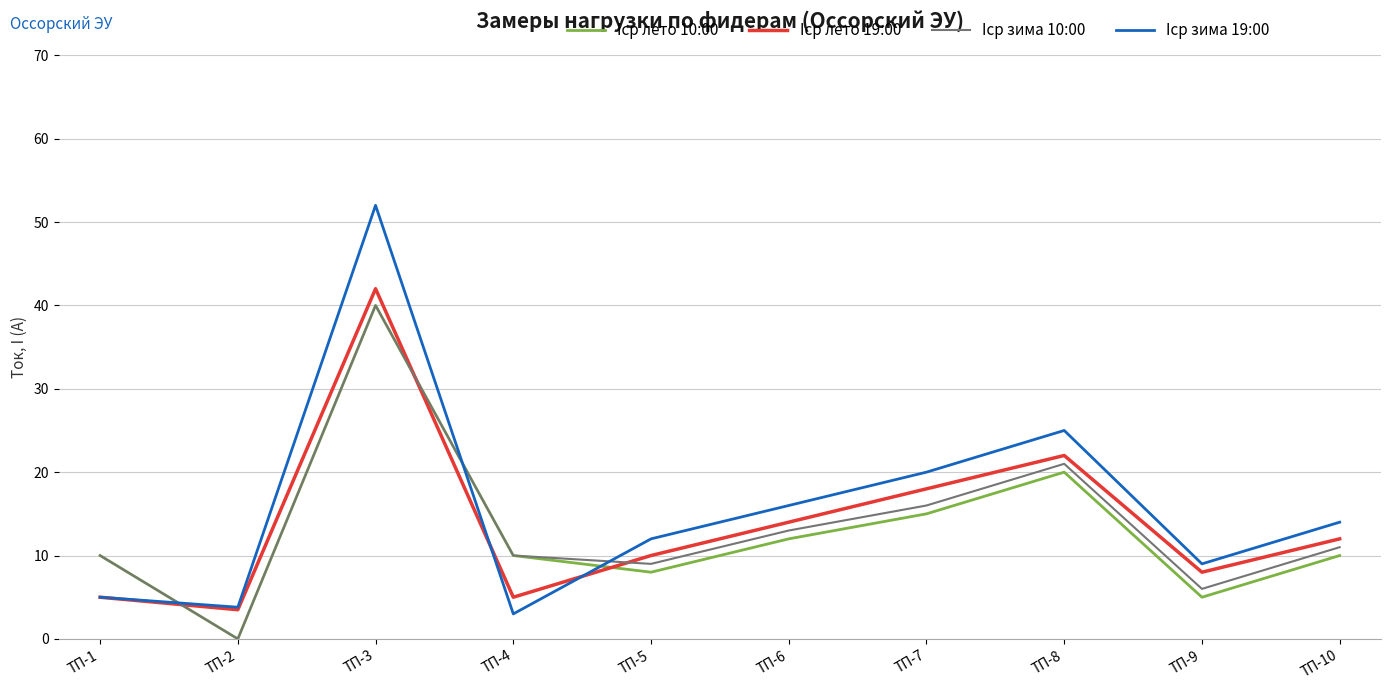

Which series has the largest range (max minus min)?

Iср зима 19:00